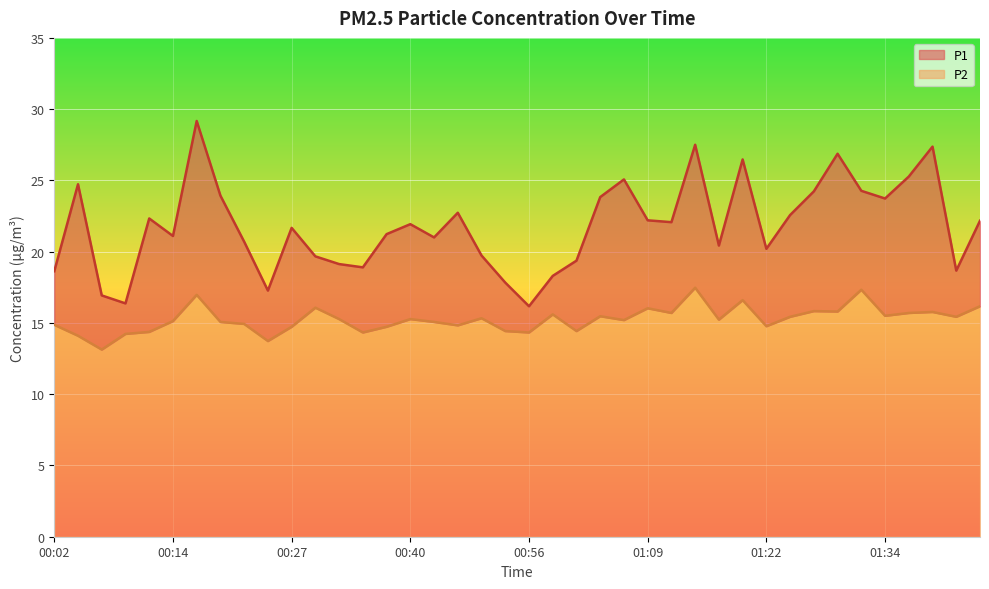

List the labels in order of P1 value, smallest first.

00:56, 00:09, 00:07, 00:24, 00:53, 00:58, 00:02, 01:42, 00:35, 00:32, 01:01, 00:29, 00:51, 01:22, 01:17, 00:22, 00:45, 00:14, 00:37, 00:27, 00:40, 01:11, 01:44, 01:09, 00:12, 01:24, 00:48, 01:34, 01:04, 00:19, 01:27, 01:32, 00:04, 01:06, 01:37, 01:19, 01:29, 01:39, 01:14, 00:17